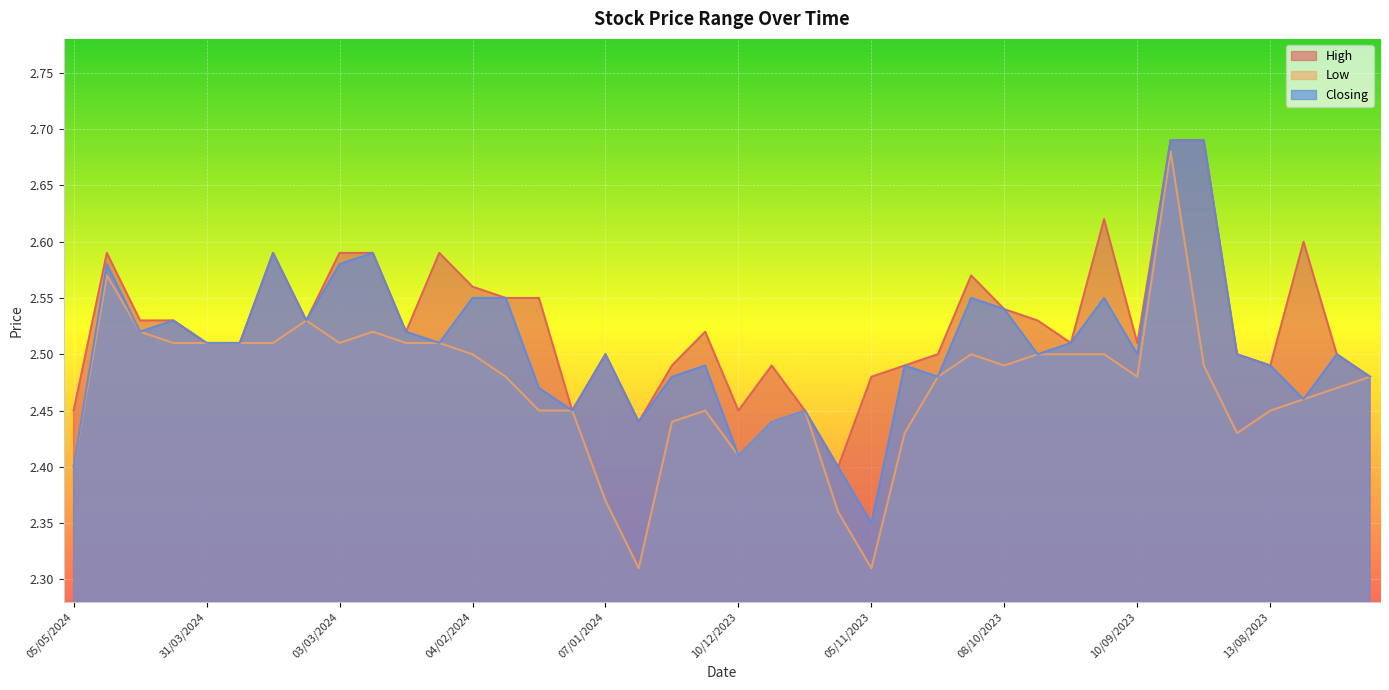

Reading left to right, extract all data points from this chart.

High: 2.5	2.6	2.5	2.5	2.5	2.5	2.6	2.5	2.6	2.6	2.5	2.6	2.6	2.5	2.5	2.5	2.5	2.4	2.5	2.5	2.5	2.5	2.5	2.4	2.5	2.5	2.5	2.6	2.5	2.5	2.5	2.6	2.5	2.7	2.7	2.5	2.5	2.6	2.5	2.5
Low: 2.4	2.6	2.5	2.5	2.5	2.5	2.5	2.5	2.5	2.5	2.5	2.5	2.5	2.5	2.5	2.5	2.4	2.3	2.4	2.5	2.4	2.4	2.5	2.4	2.3	2.4	2.5	2.5	2.5	2.5	2.5	2.5	2.5	2.7	2.5	2.4	2.5	2.5	2.5	2.5
Closing: 2.4	2.6	2.5	2.5	2.5	2.5	2.6	2.5	2.6	2.6	2.5	2.5	2.5	2.5	2.5	2.5	2.5	2.4	2.5	2.5	2.4	2.4	2.5	2.4	2.4	2.5	2.5	2.5	2.5	2.5	2.5	2.5	2.5	2.7	2.7	2.5	2.5	2.5	2.5	2.5